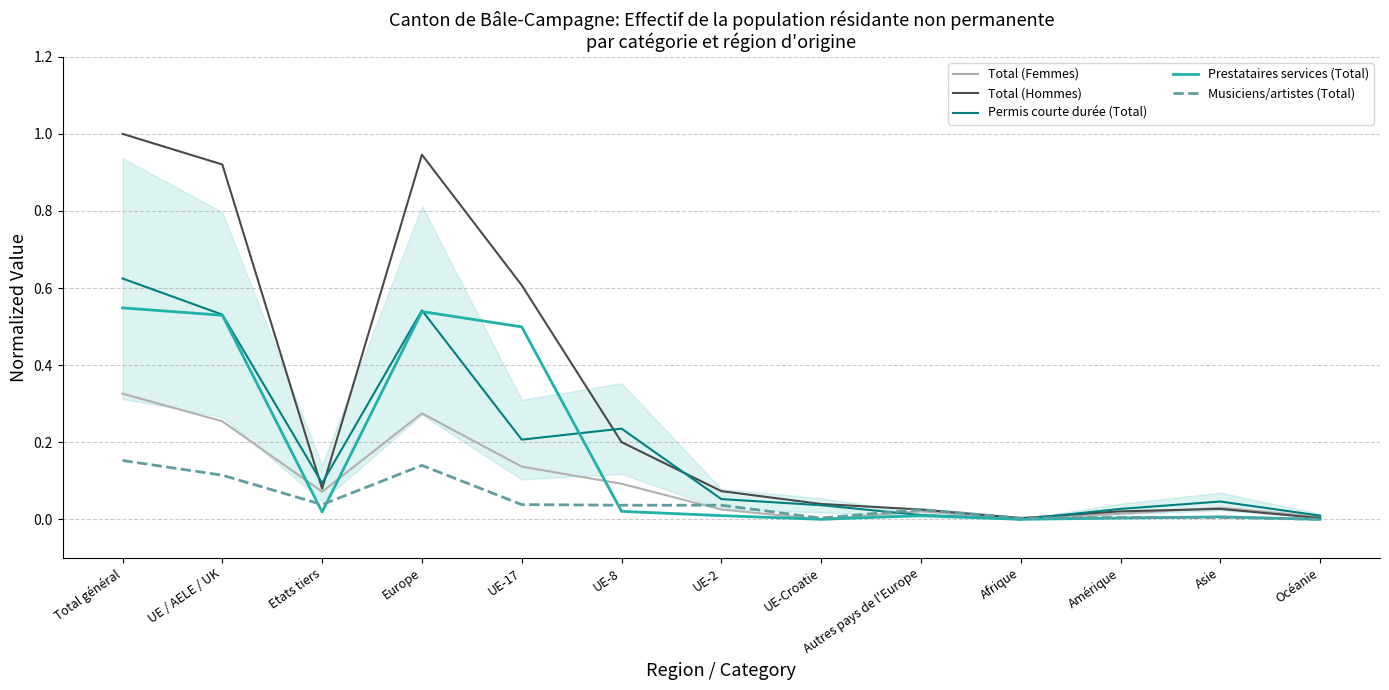

How many positive values does the Prestataires services (Total) series have?

10